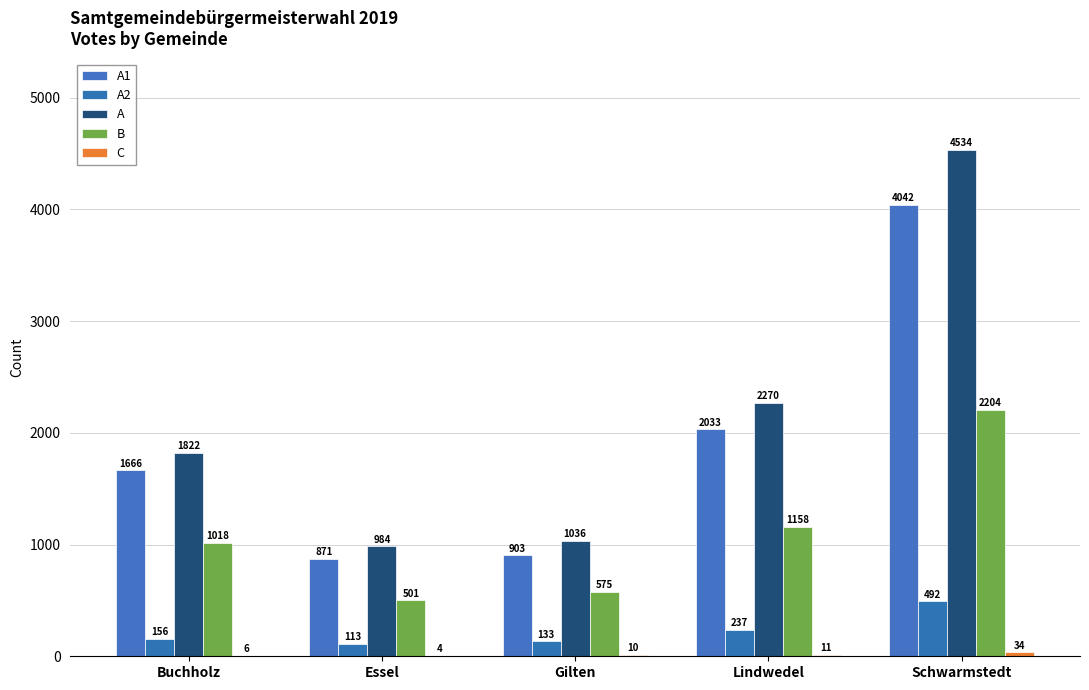

Are the bars horizontal?

No